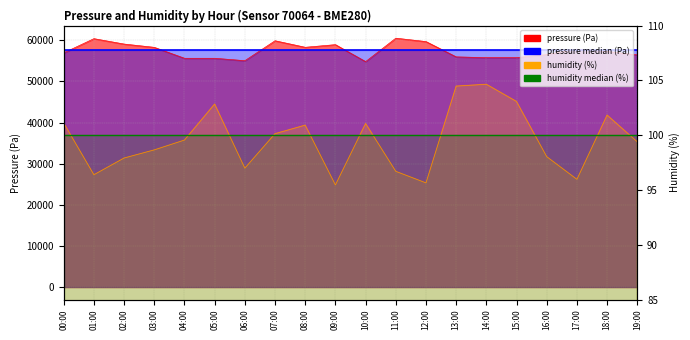

Between 13:00 and 08:00, which is larger?

13:00